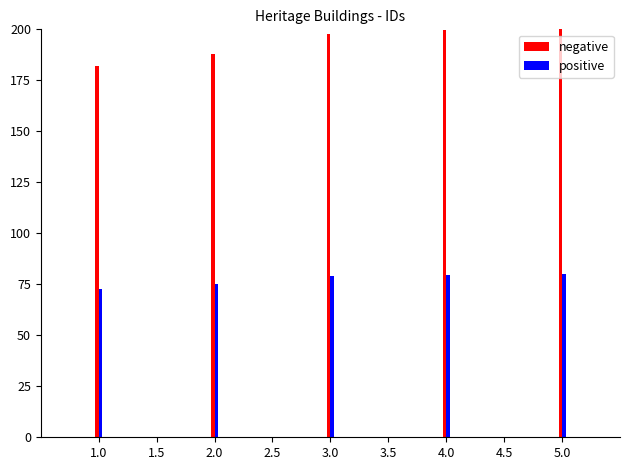

What is the label of the 5th bar from the left?

5.0